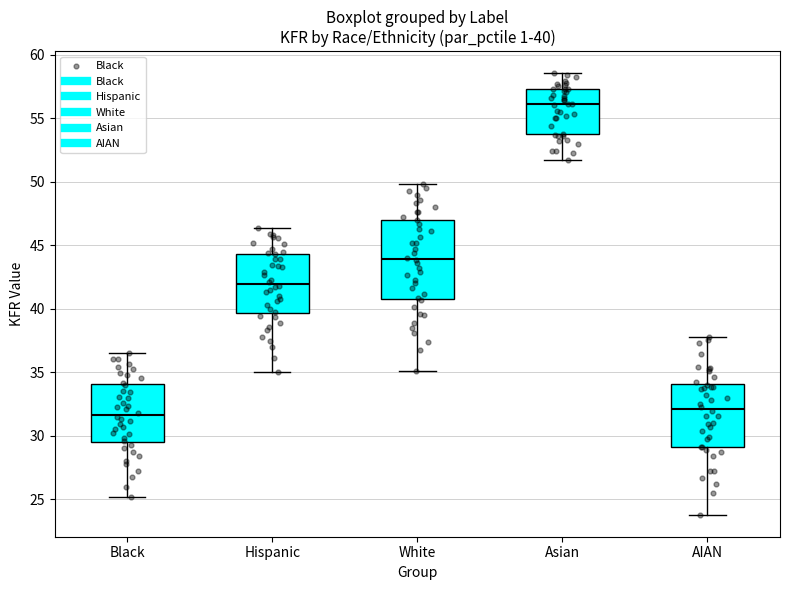

Comparing the boxes themselves (not the whiskers), which one is the tallest?

White